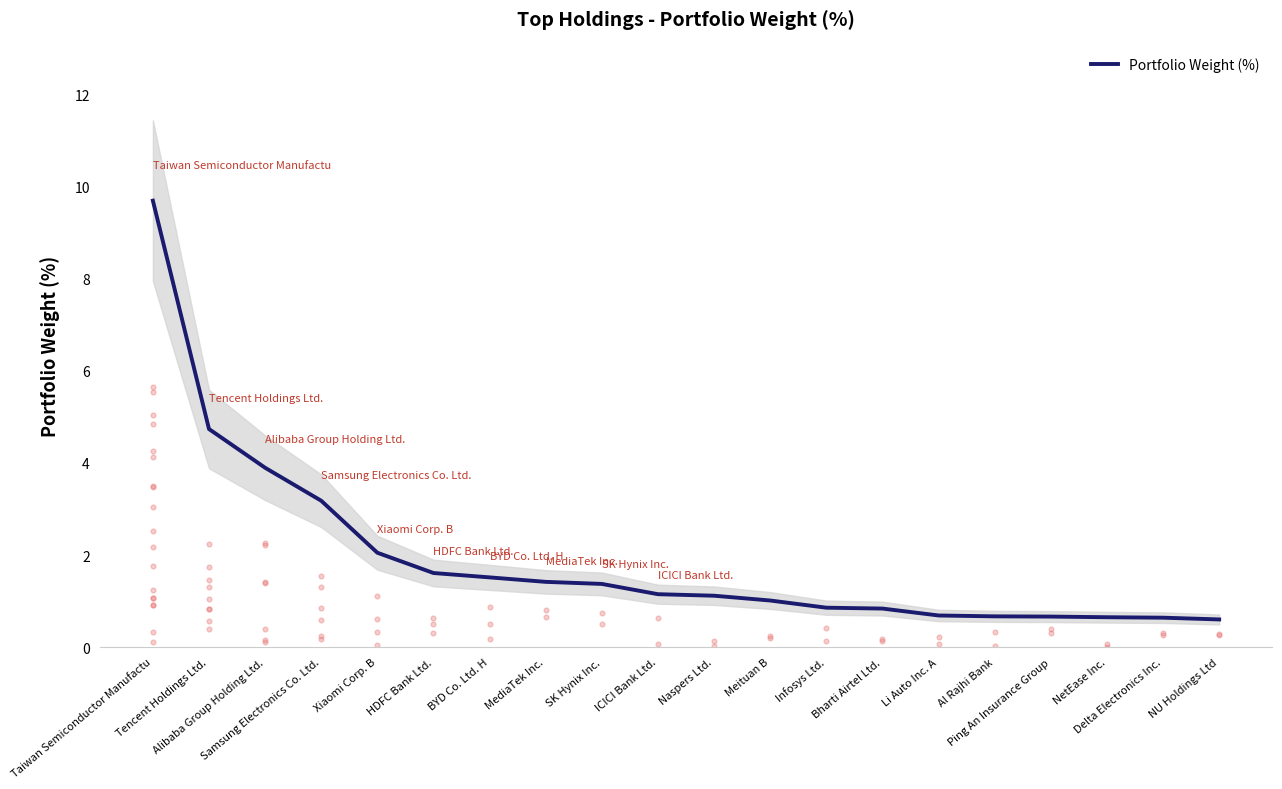

Between ICICI Bank Ltd. and Delta Electronics Inc., which is larger?

ICICI Bank Ltd.